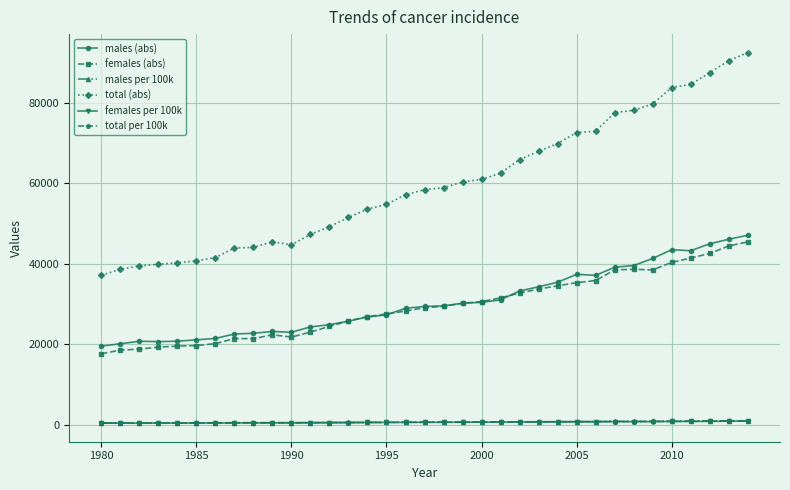

Which series has the largest range (max minus min)?

total (abs)